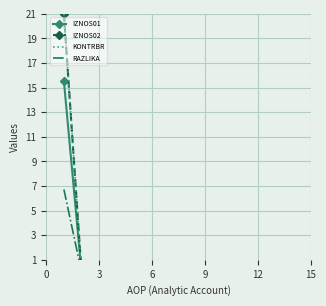

What are all the series names shown in the legend?

IZNOS01, IZNOS02, KONTRBR, RAZLIKA